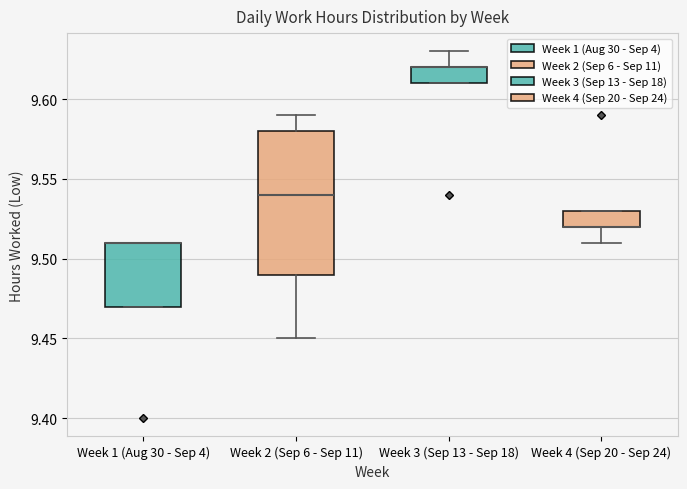

Reading left to right, read every box against the y-axis: the position of its median line, the range the box covers, and the ends of its whiskers. The values are not printed on the chart, so give them approximately, as read against the axis.

Week 1 (Aug 30 - Sep 4): median 9.51 (drawn on the box's upper edge), box 9.47 to 9.51, whiskers 9.47 to 9.51
Week 2 (Sep 6 - Sep 11): median 9.54, box 9.49 to 9.58, whiskers 9.45 to 9.59
Week 3 (Sep 13 - Sep 18): median 9.62 (drawn on the box's upper edge), box 9.61 to 9.62, whiskers 9.61 to 9.63
Week 4 (Sep 20 - Sep 24): median 9.52 (drawn on the box's lower edge), box 9.52 to 9.53, whiskers 9.51 to 9.53